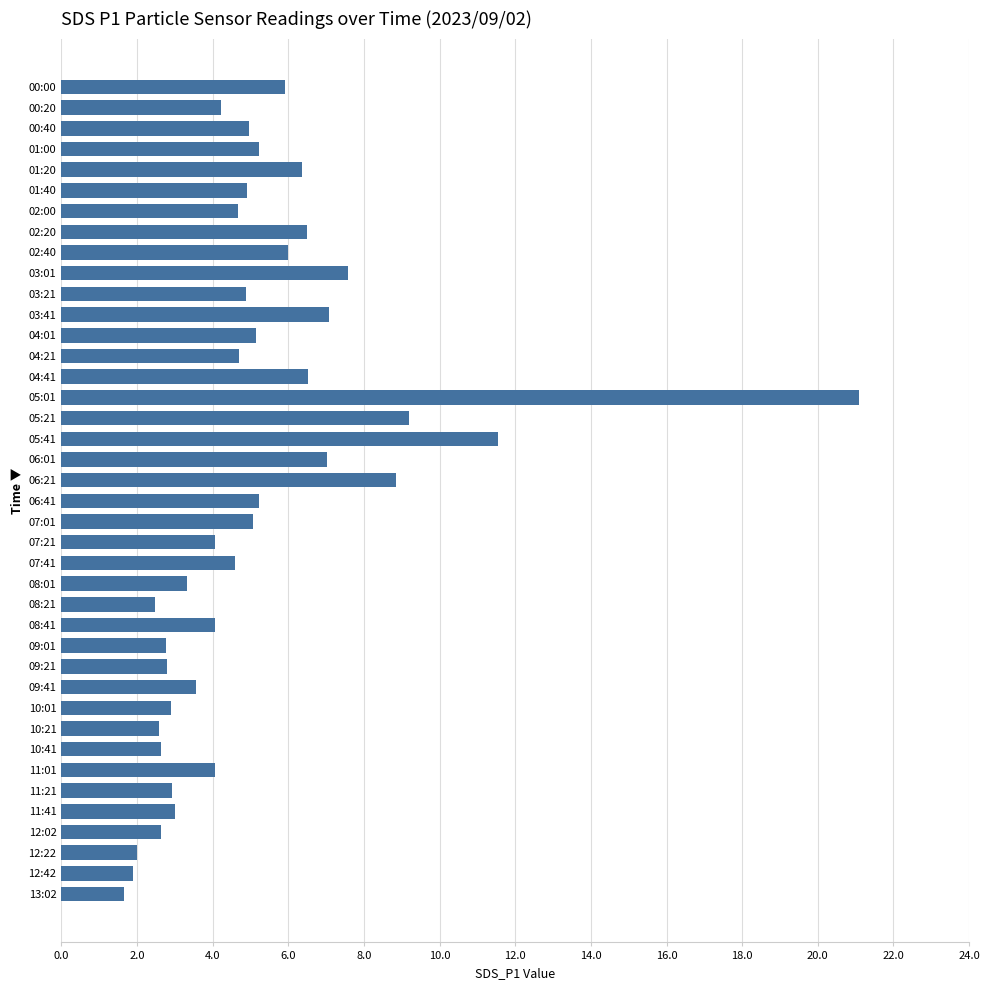

What is the sum of the values at 13:02 and 04:01?

6.8